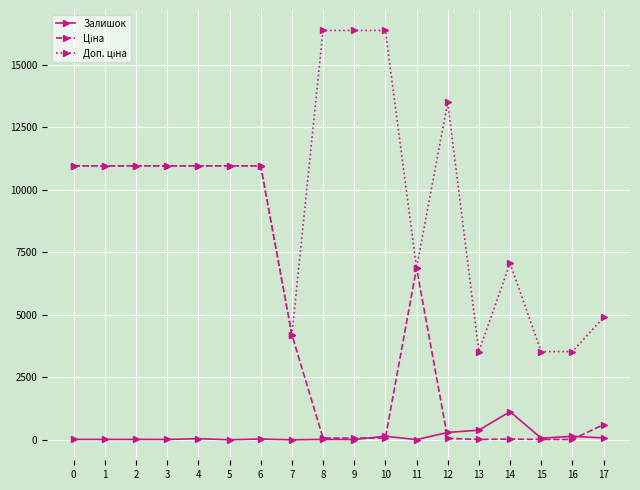

True or false: Залишок has more than 2 interior local peaks.

True